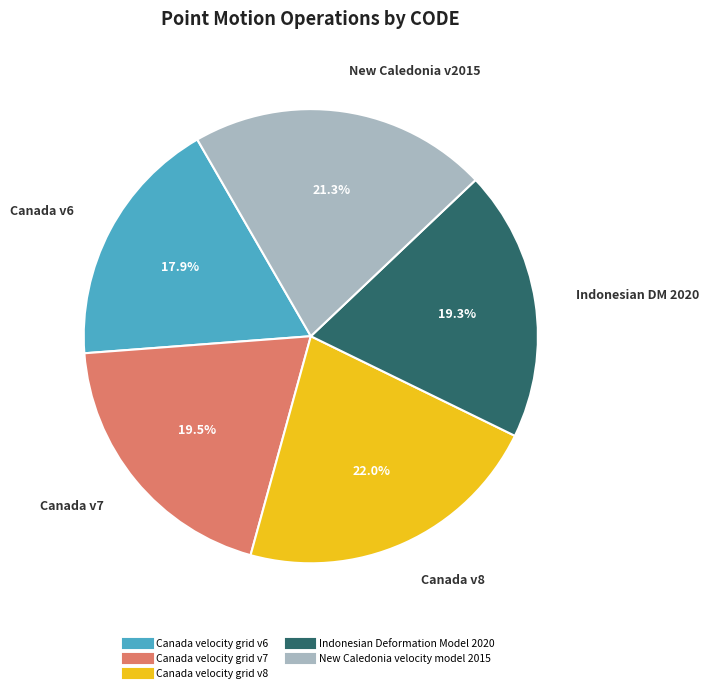

Which slice is the smallest?

Canada velocity grid v6